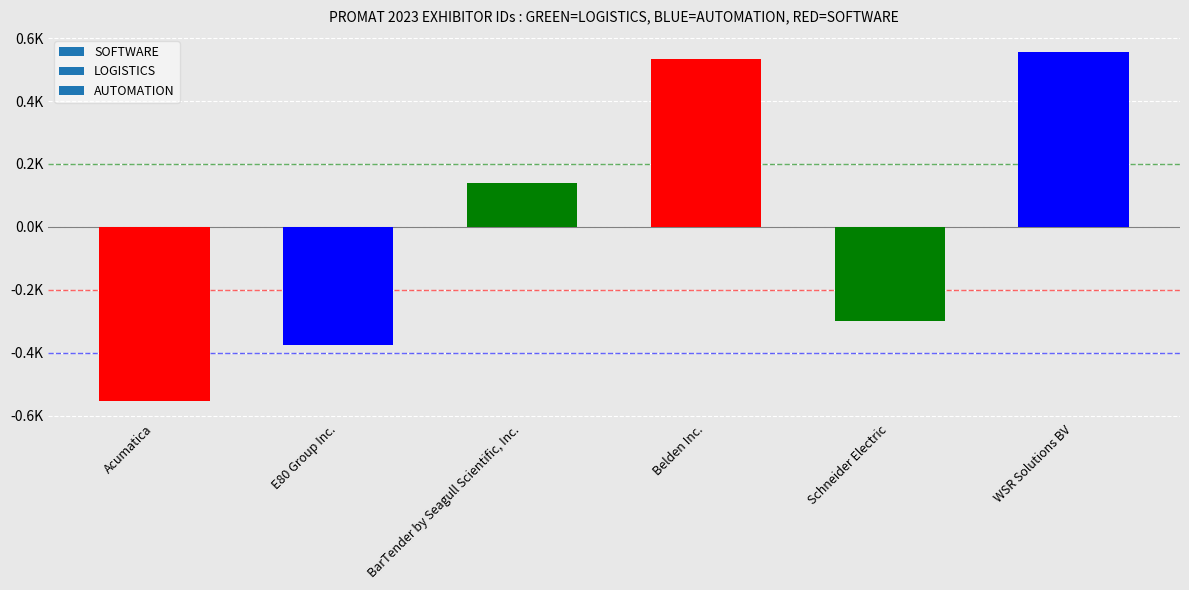

Are the bars horizontal?

No